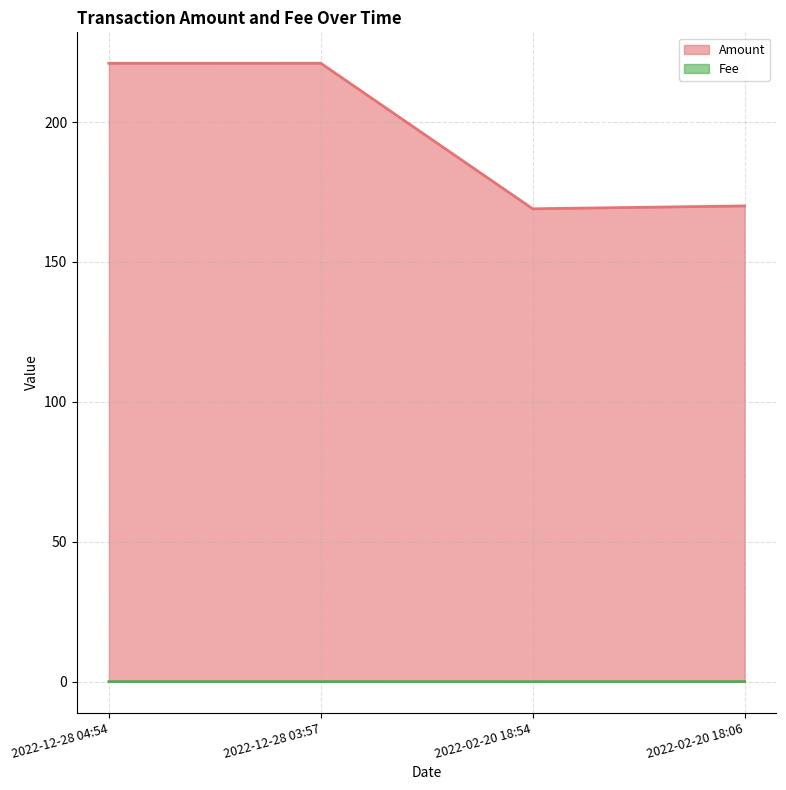

What position from the left is 2022-02-20 18:54?

3